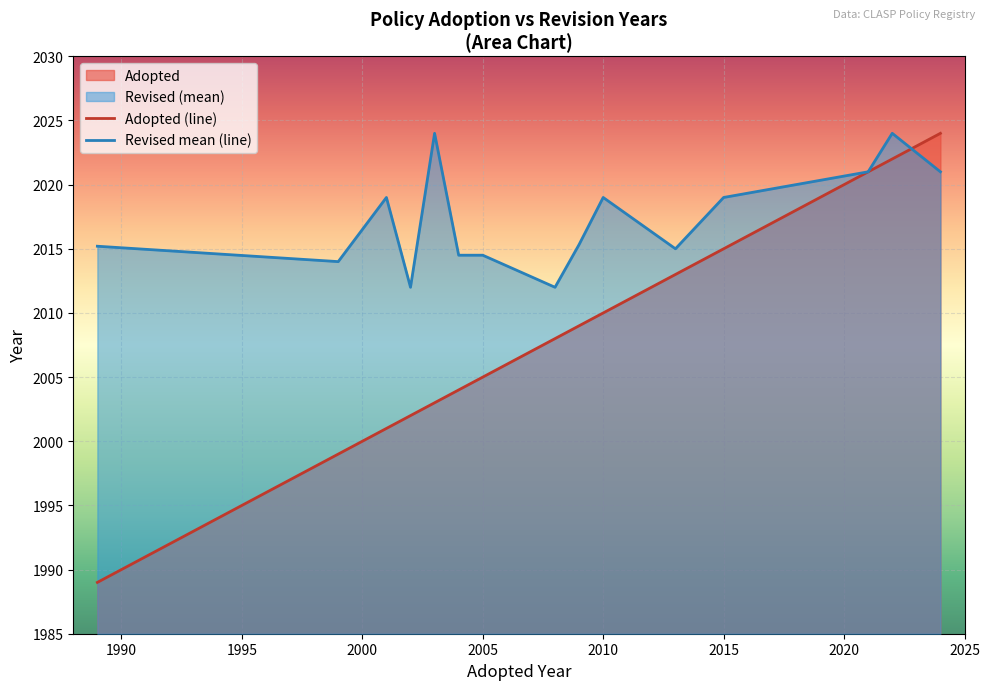

Rank the series by their average value, from lowest to highest.

Adopted (line), Revised mean (line)